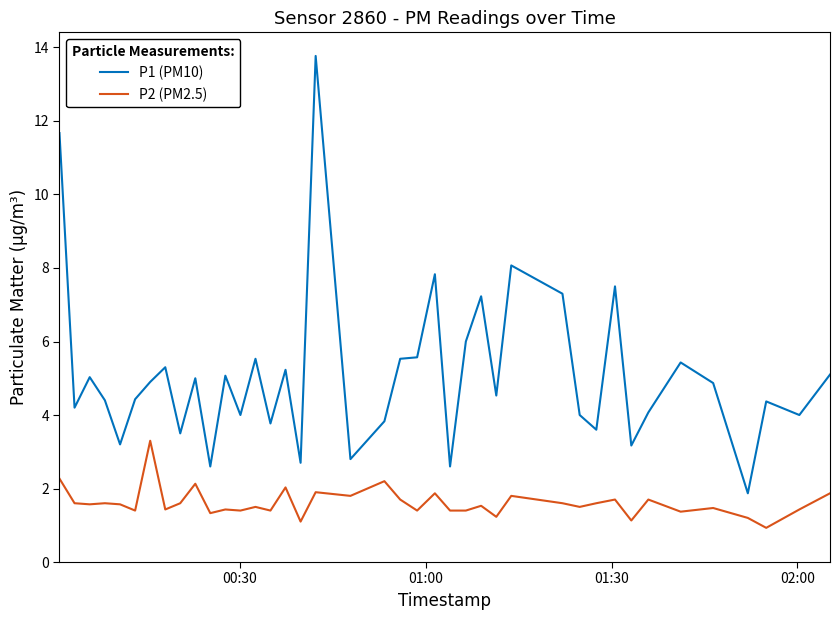

At how many categories does at least one series exceed 11?

2